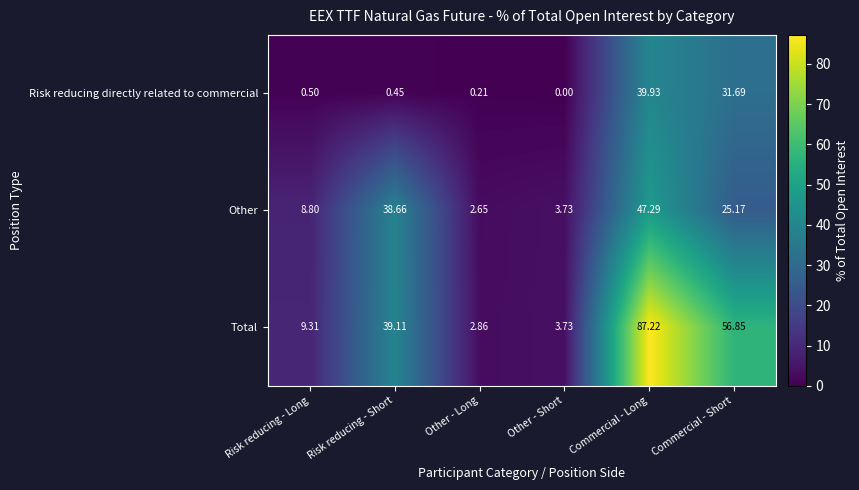

List the series in order of their peak value, highest first.

Total, Other, Risk reducing directly related to commercial